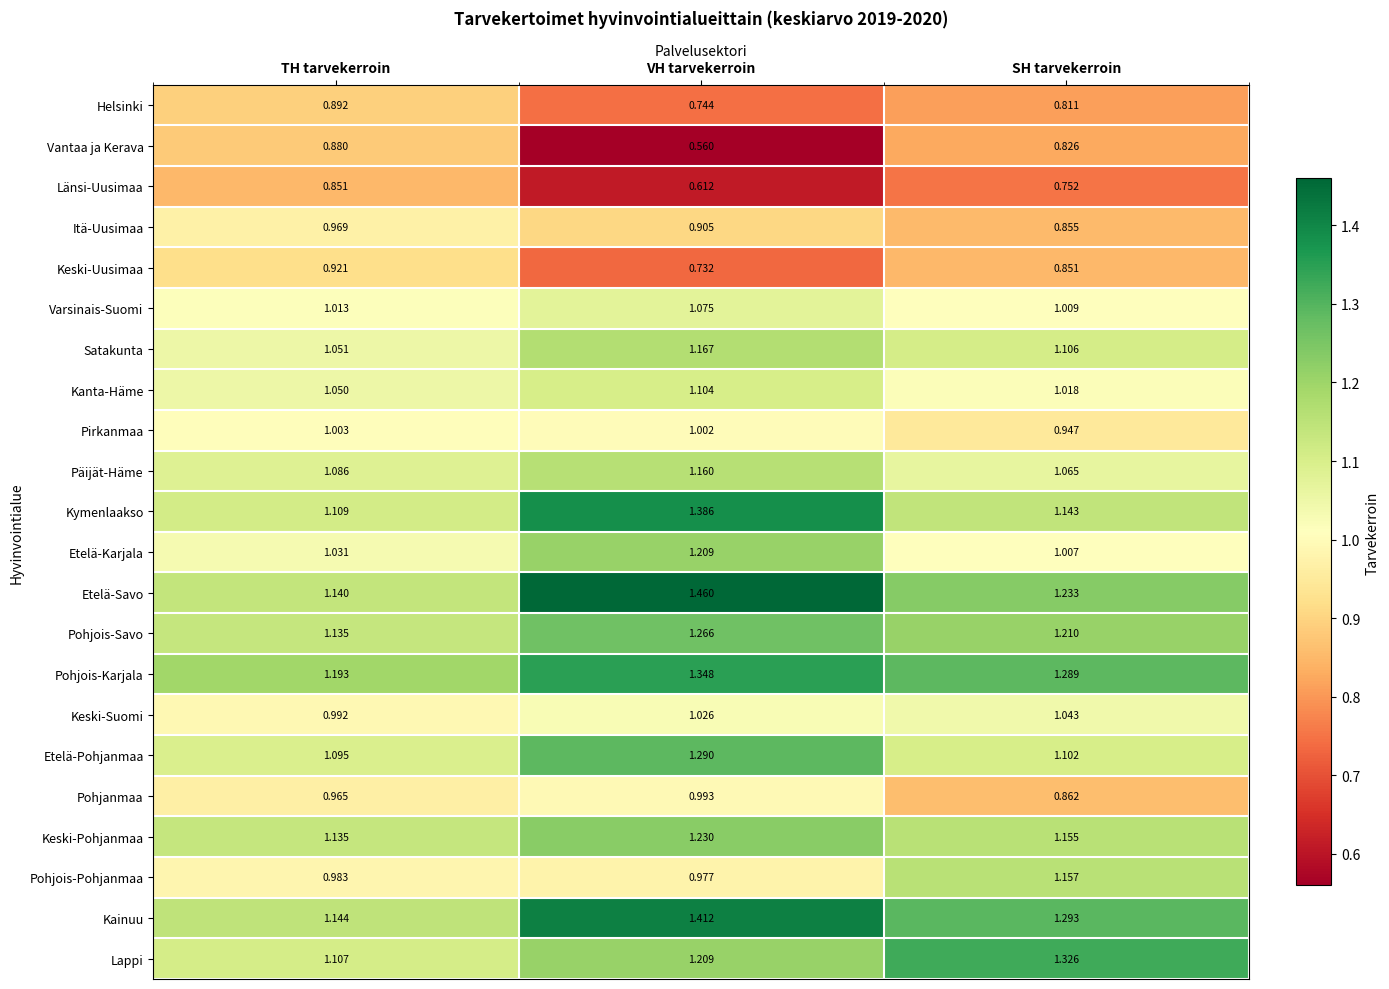

At which category is the sum across all series the highest?

VH tarvekerroin